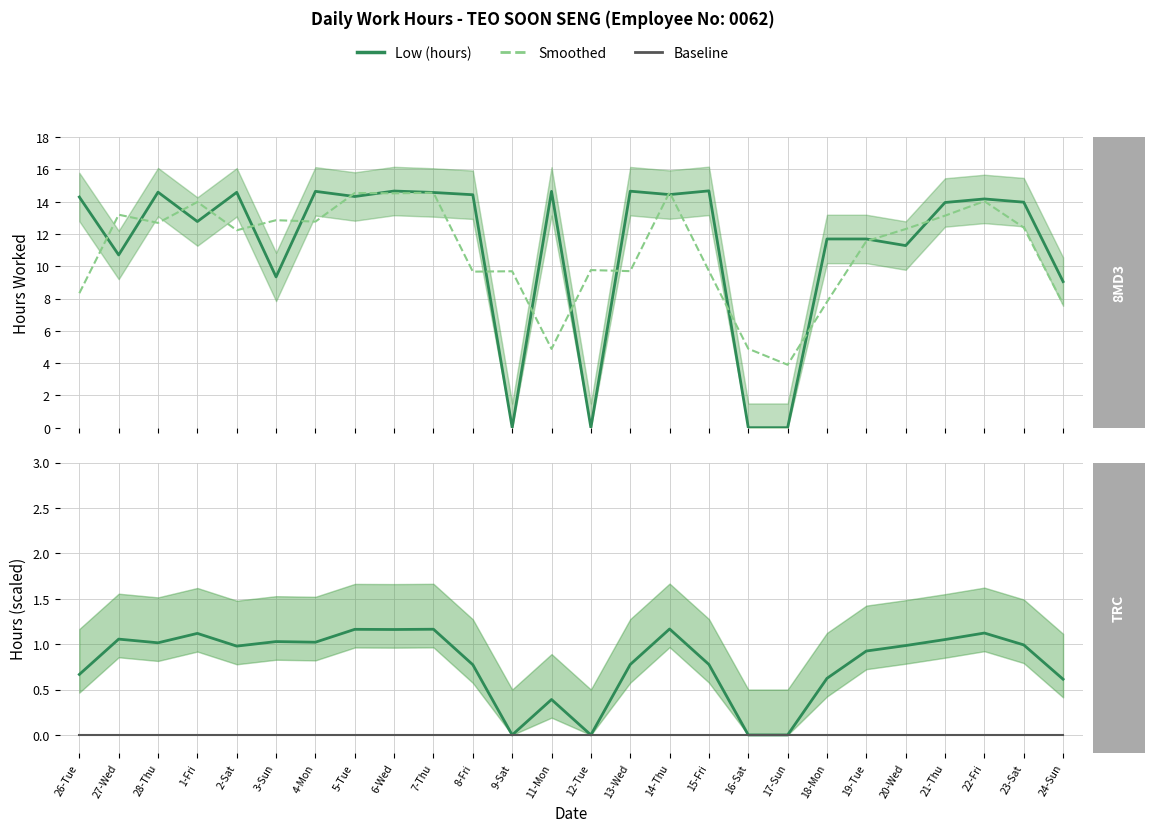

At which label does Smoothed first exceed 12?

27-Wed